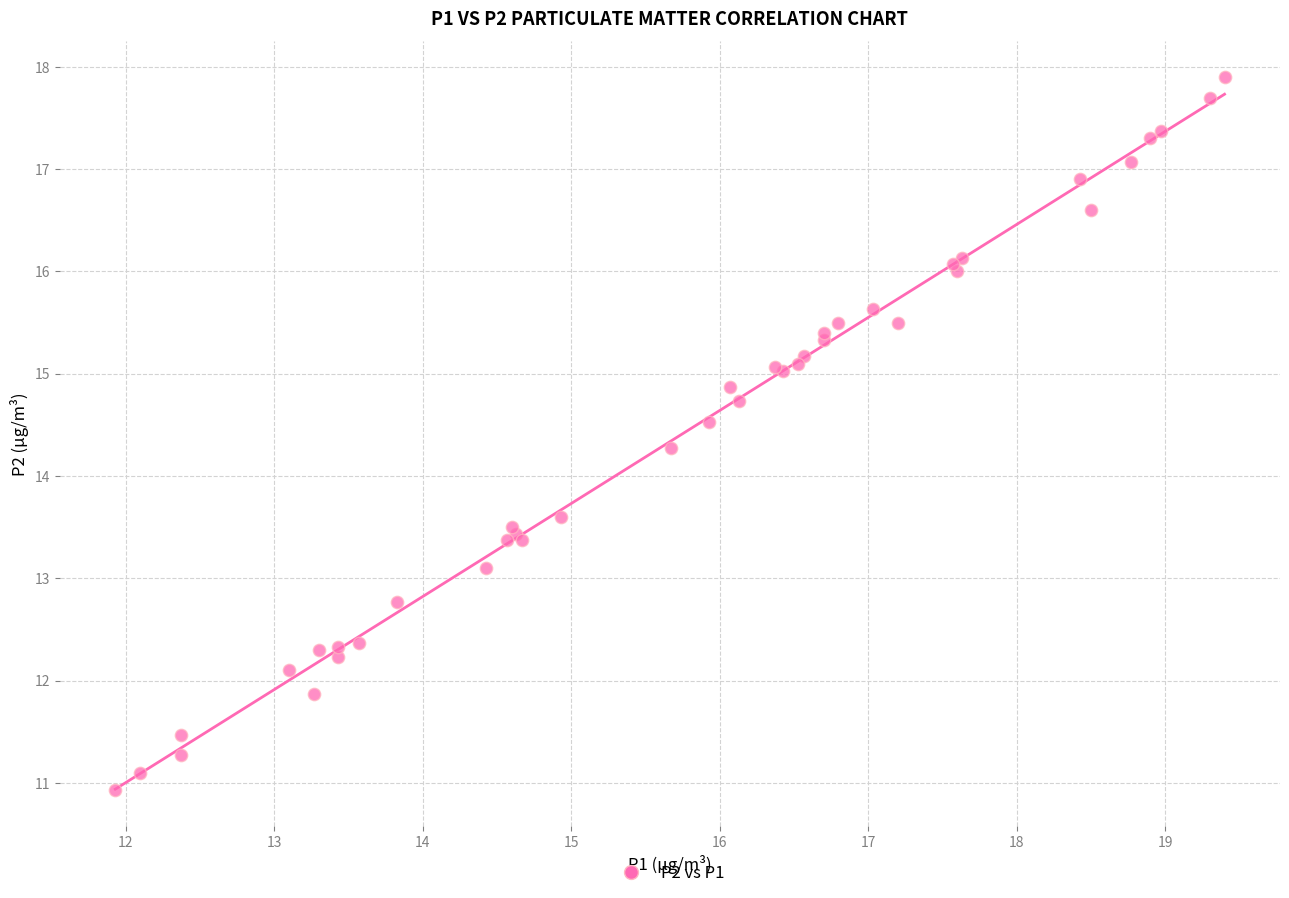

What Y value in the scatter plot is closest to 14?

14.3